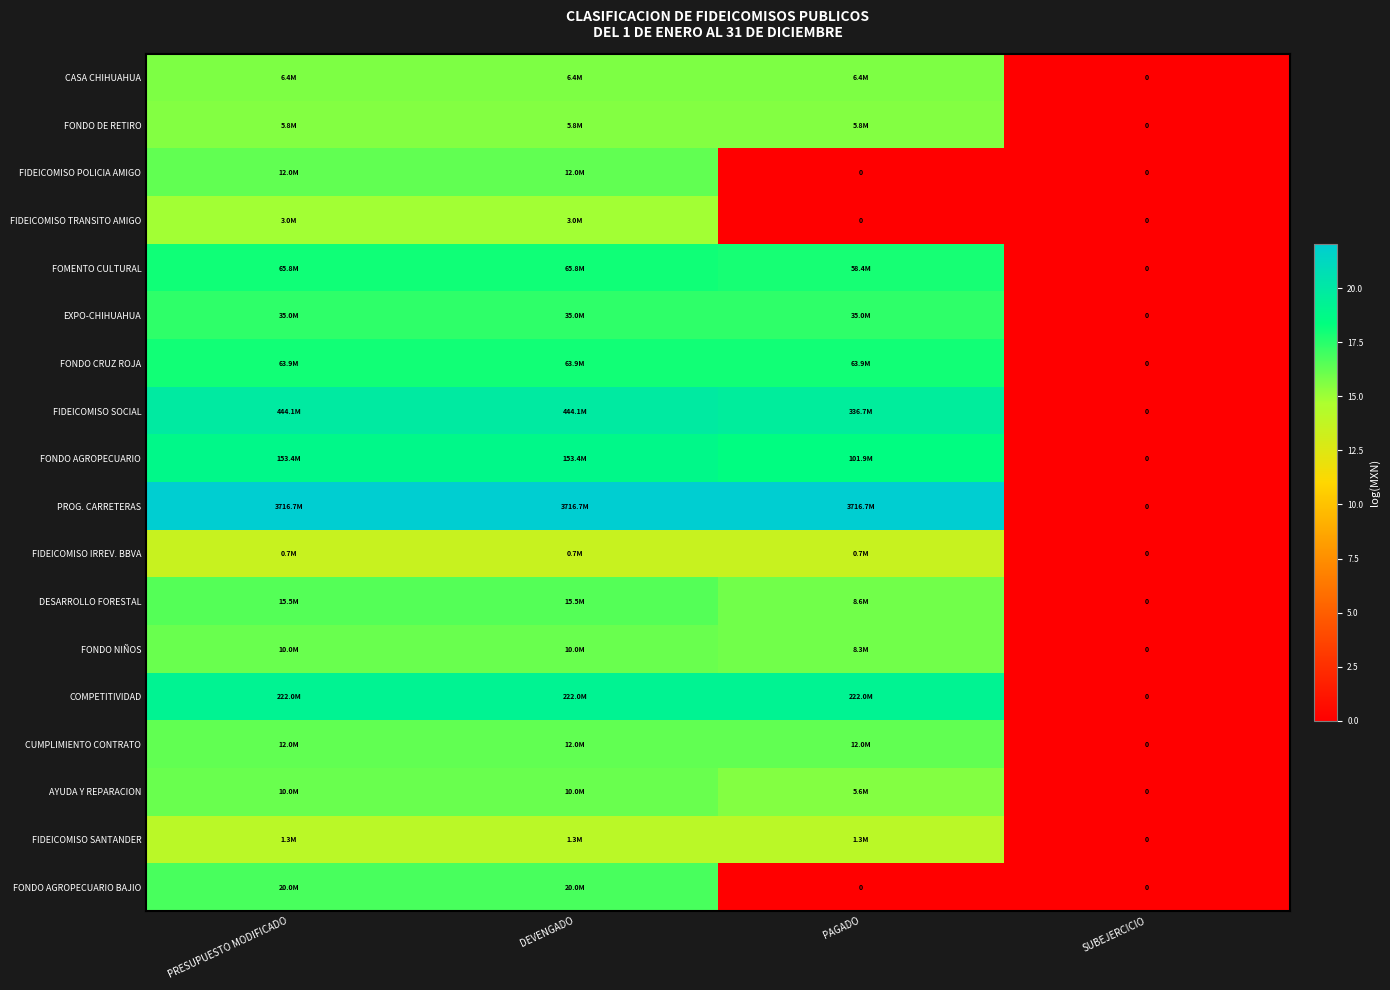

At which category is the sum across all series the highest?

PRESUPUESTO MODIFICADO